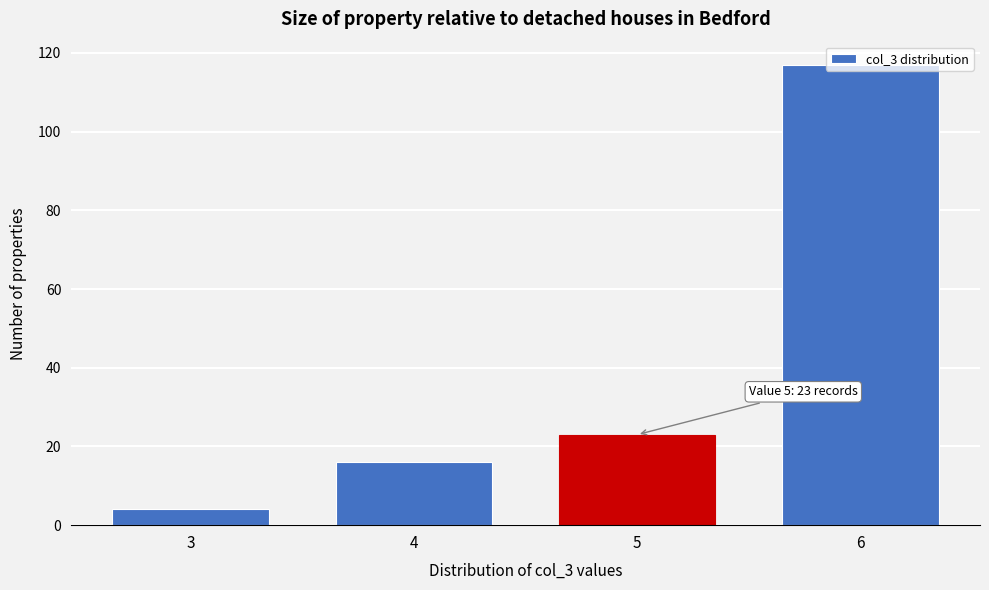

What is the value of the 2nd bar from the left?

16